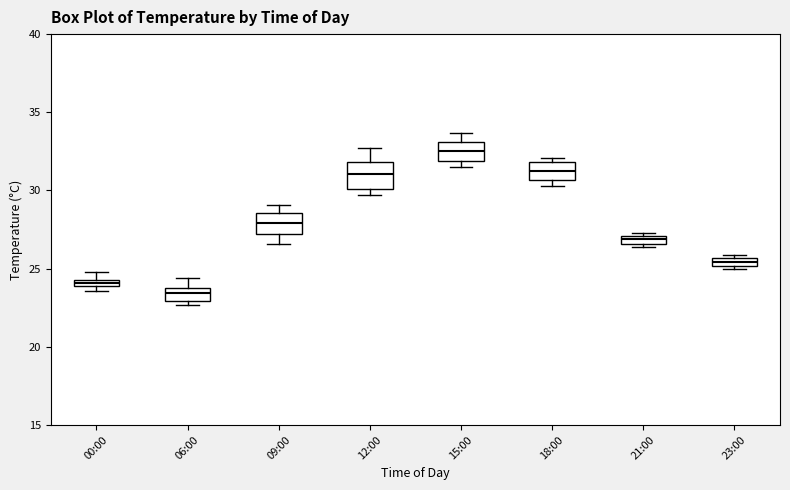

Which box has the highest median line?

15:00